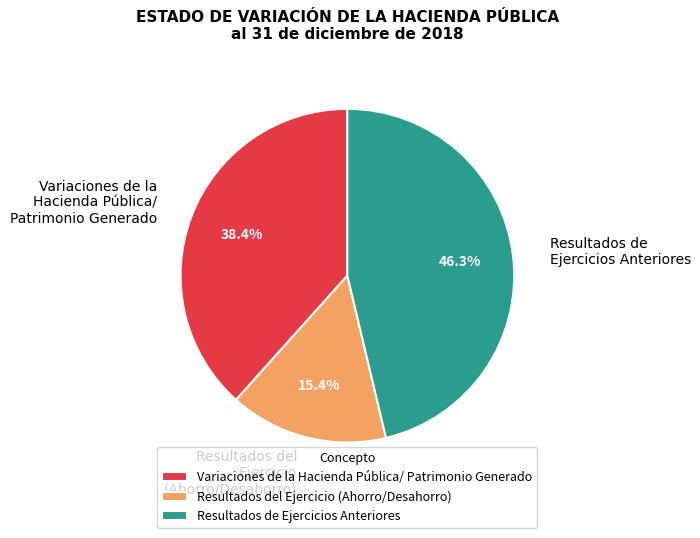

Is there any slice that represents more than half of the pie?

No